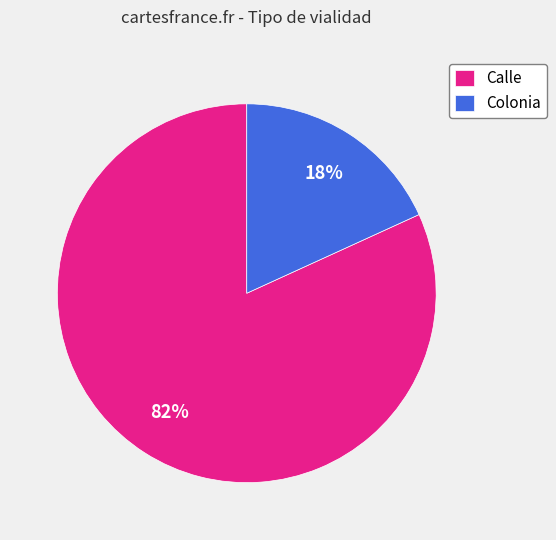

Which slice represents more than half of the pie?

Calle